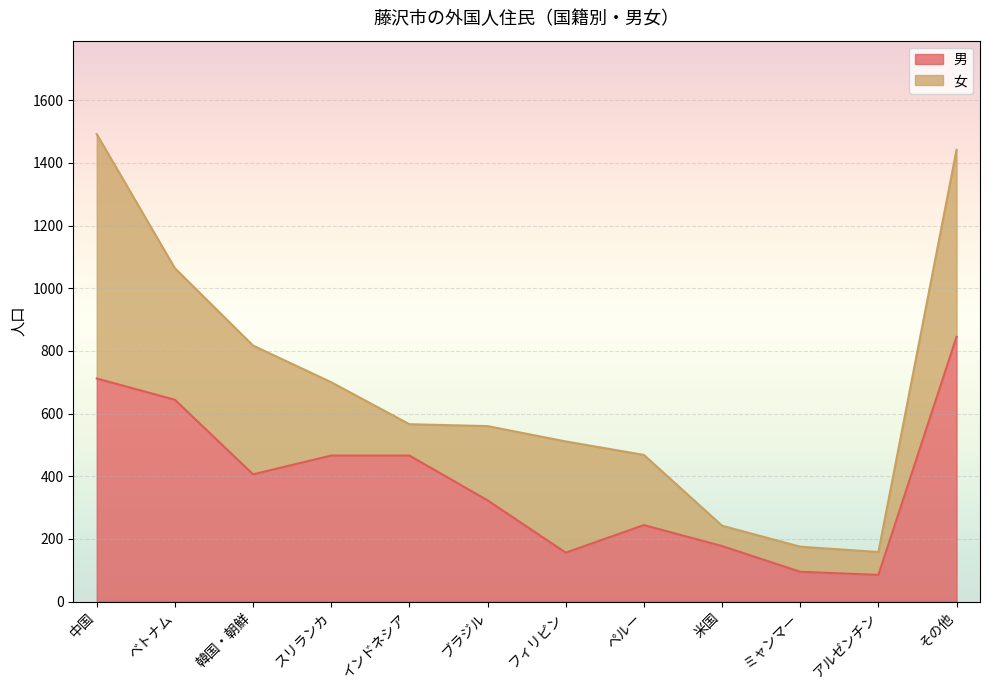

What is the sum of the values at 米国 and アルゼンチン?

262